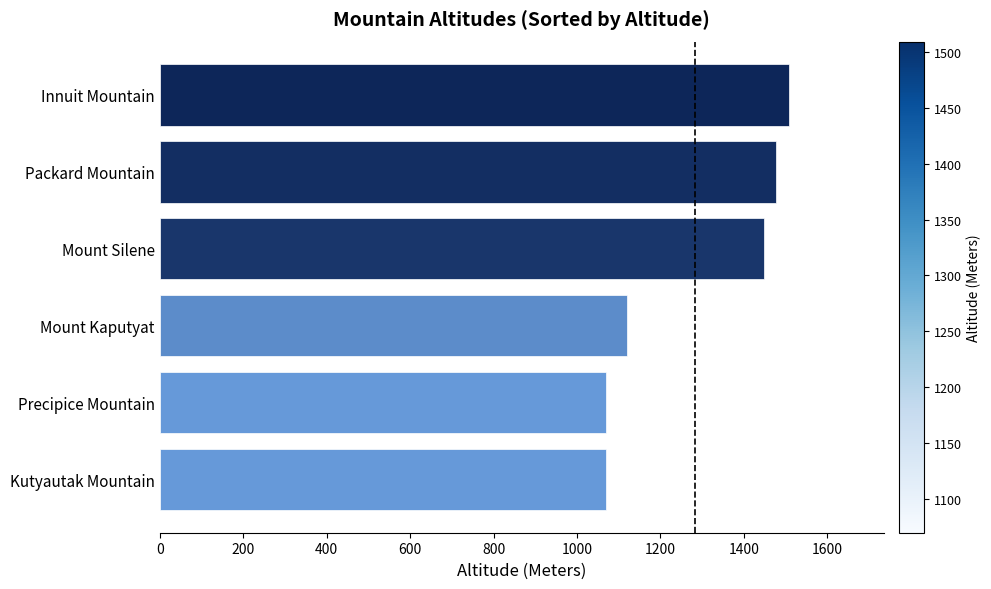

The value at Mount Silene is 708. True or false?

False